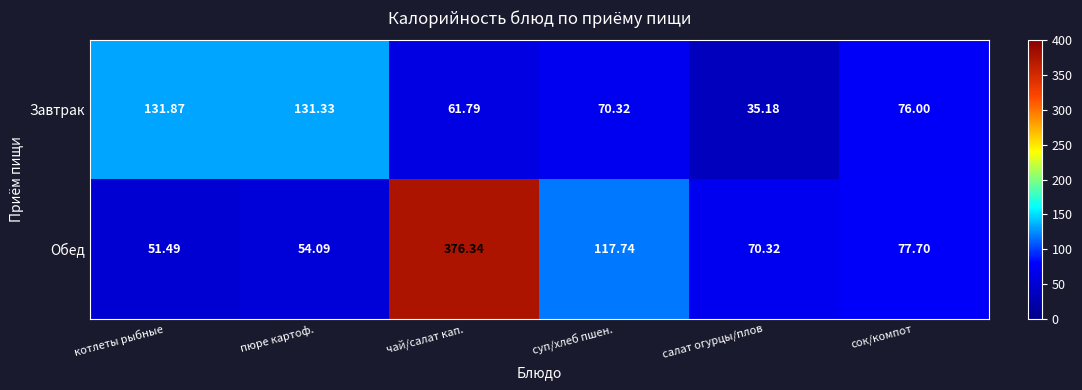

Is the value of Завтрак at салат огурцы/плов greater than the value of Обед at чай/салат кап.?

No